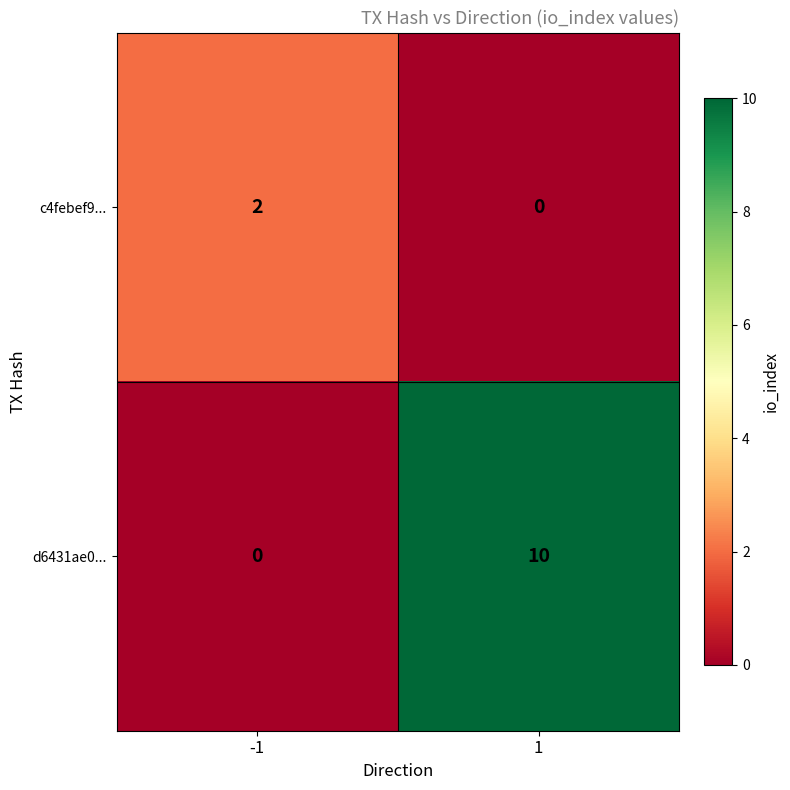

What is the sum of the d6431ae0... values at -1 and 1?

10